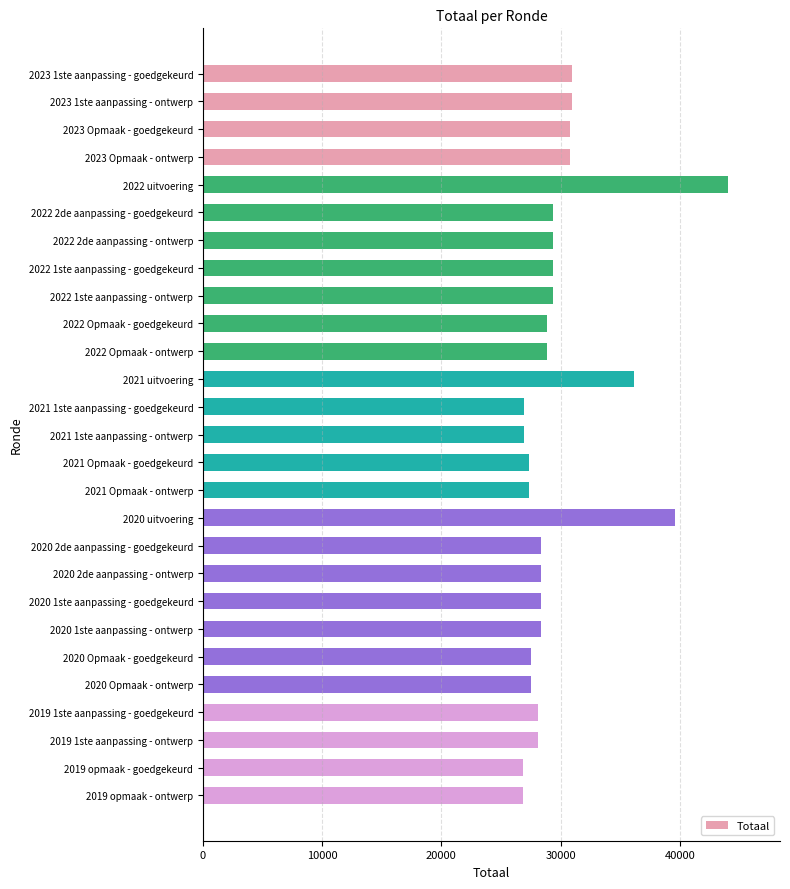

The value at 2022 Opmaak - ontwerp is 28823. True or false?

True